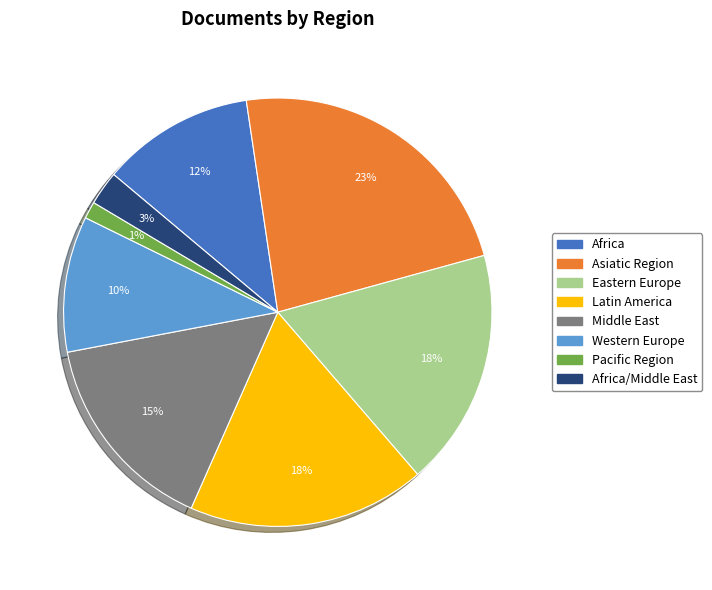

To the nearest percent, what is the average slice percentage?

12%